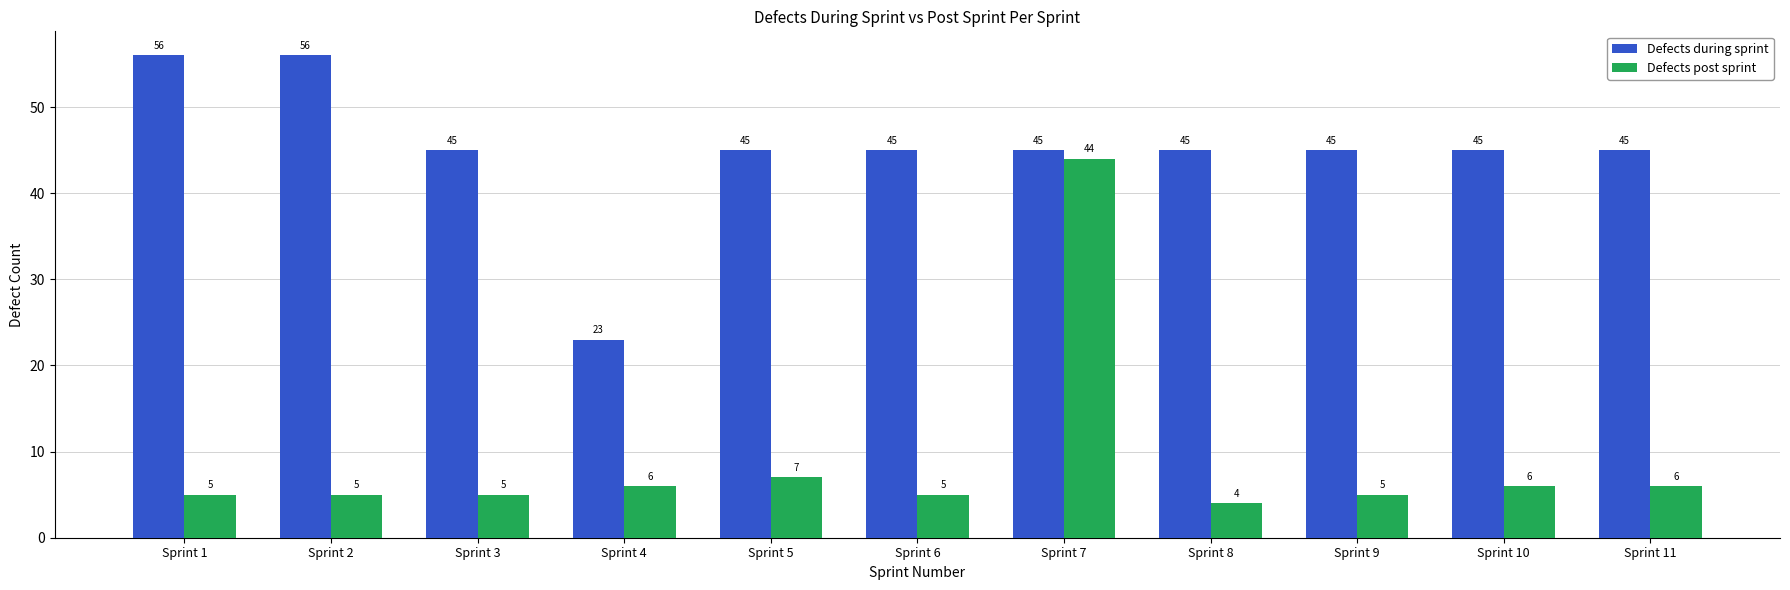

What is the value of the Defects during sprint bar at the 10th from the left?

45